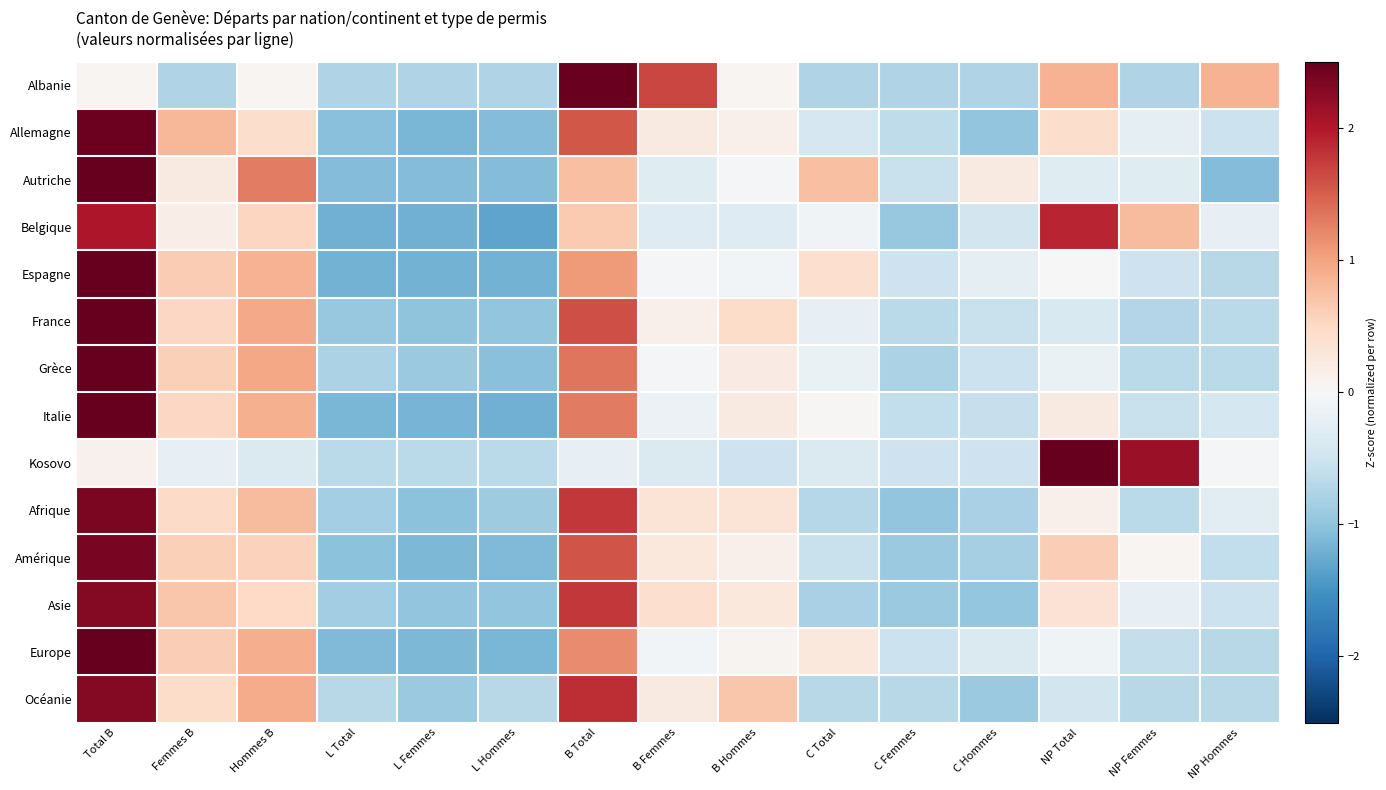

What is the smallest value displayed?

-1.3